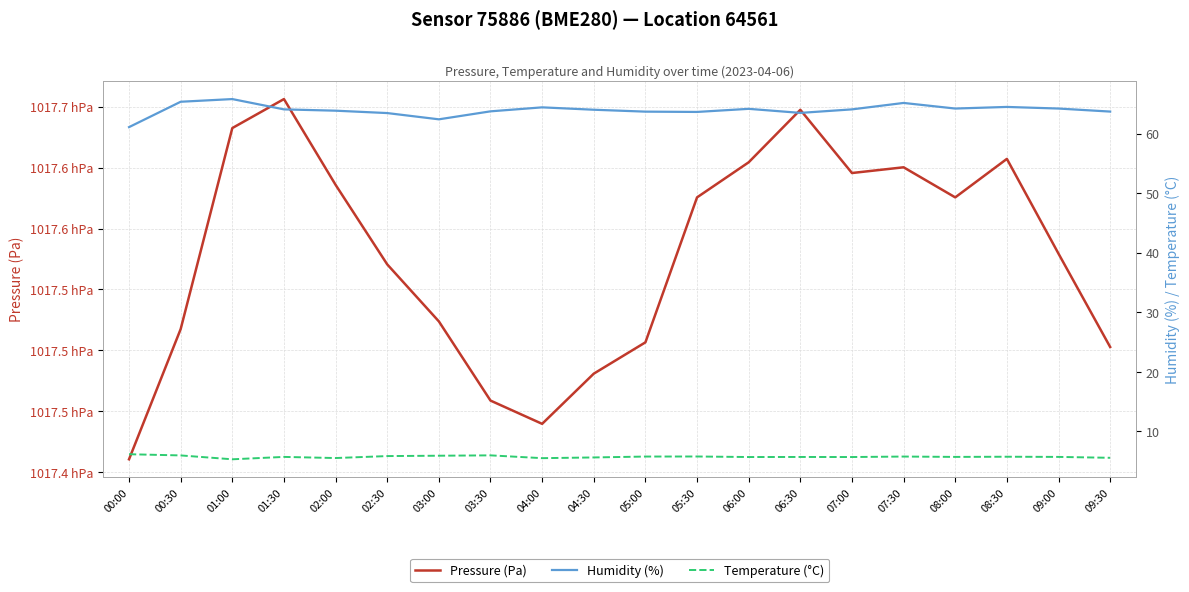

Which series has the largest total across all categories?

Pressure (Pa)